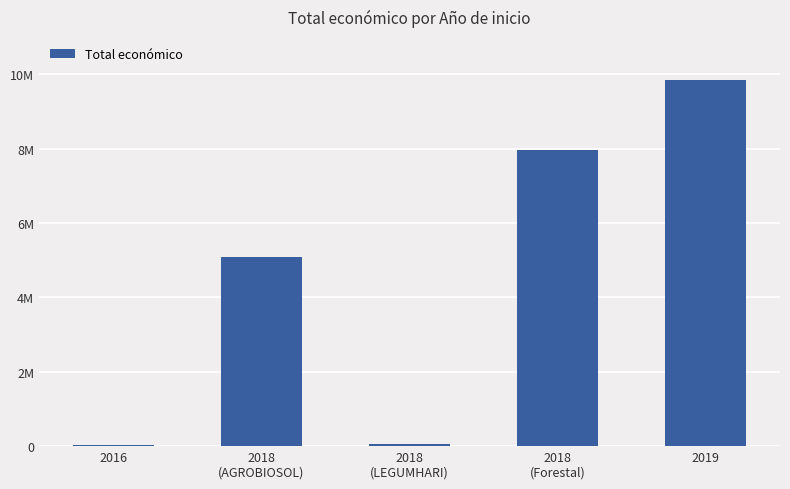

Are the bars horizontal?

No